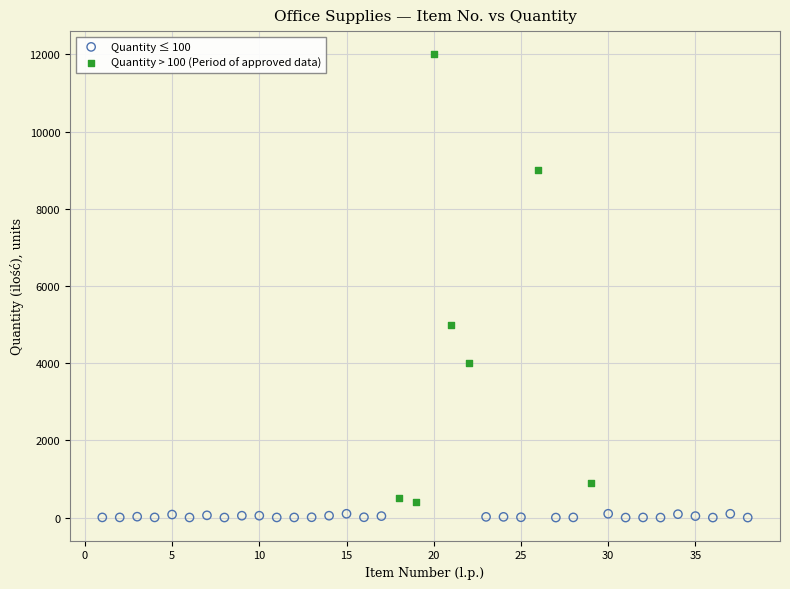

Which series contains the highest Y value?

Quantity > 100 (Period of approved data)